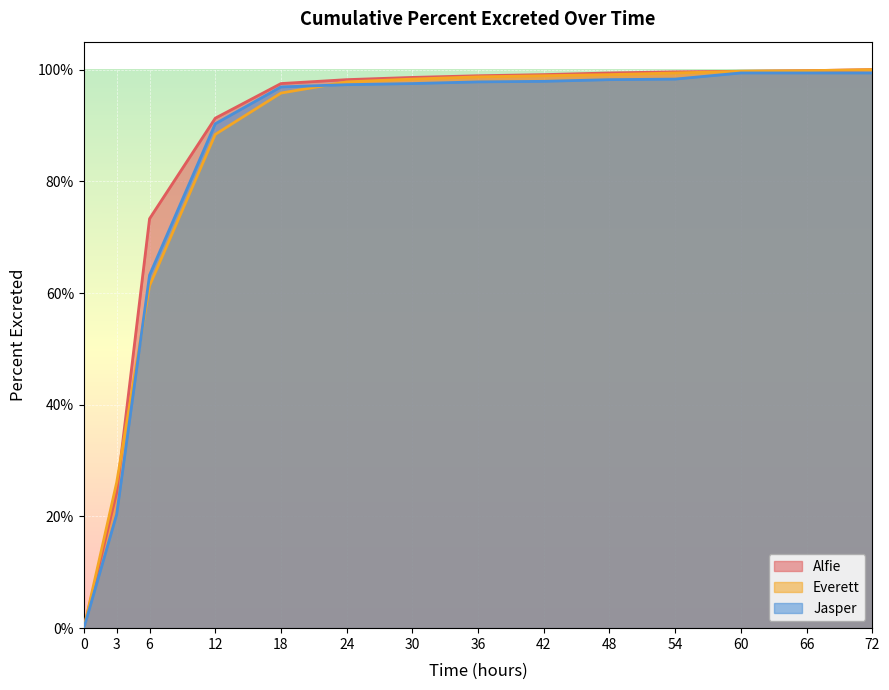

What is the difference between the second highest and second lowest values in the Everett series?

73.7